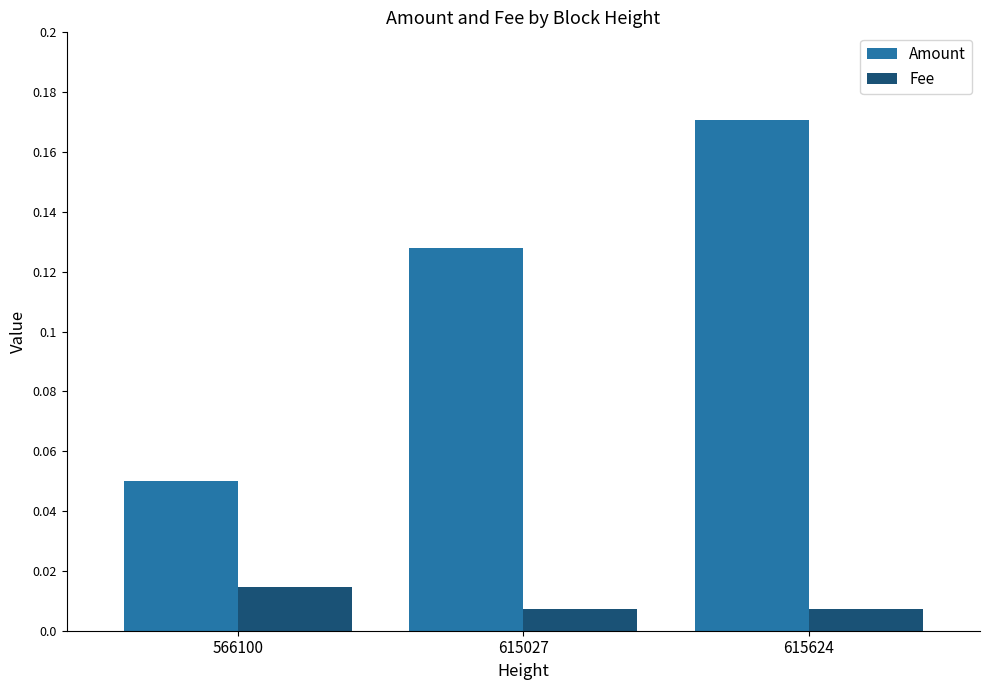

List the series in order of their overall mean, highest first.

Amount, Fee